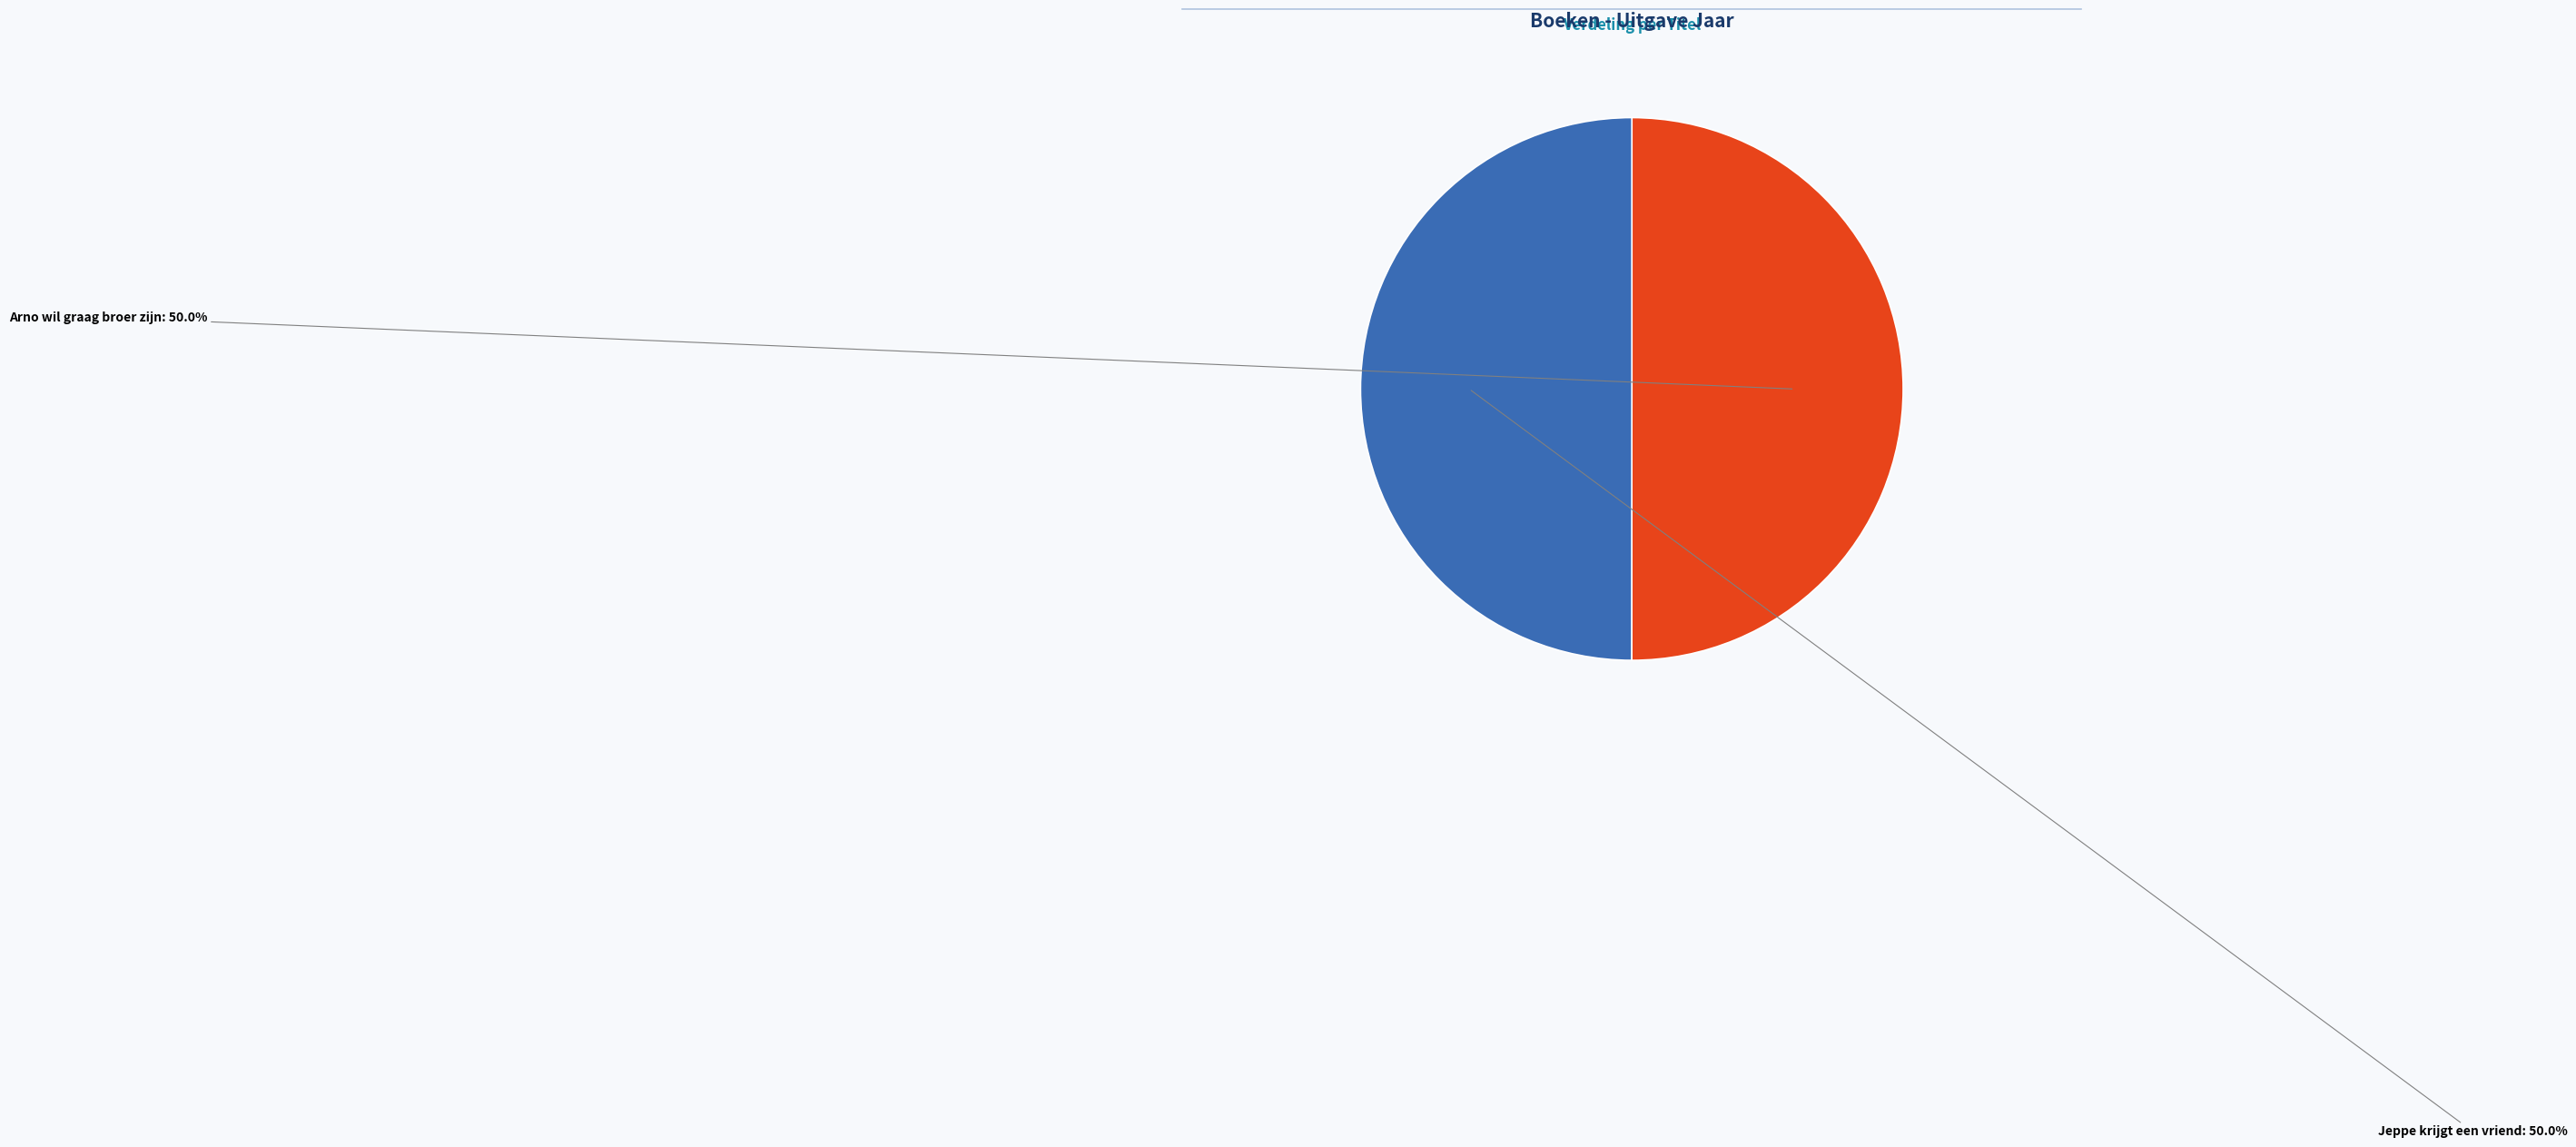

Count the number of slices in the pie.

2